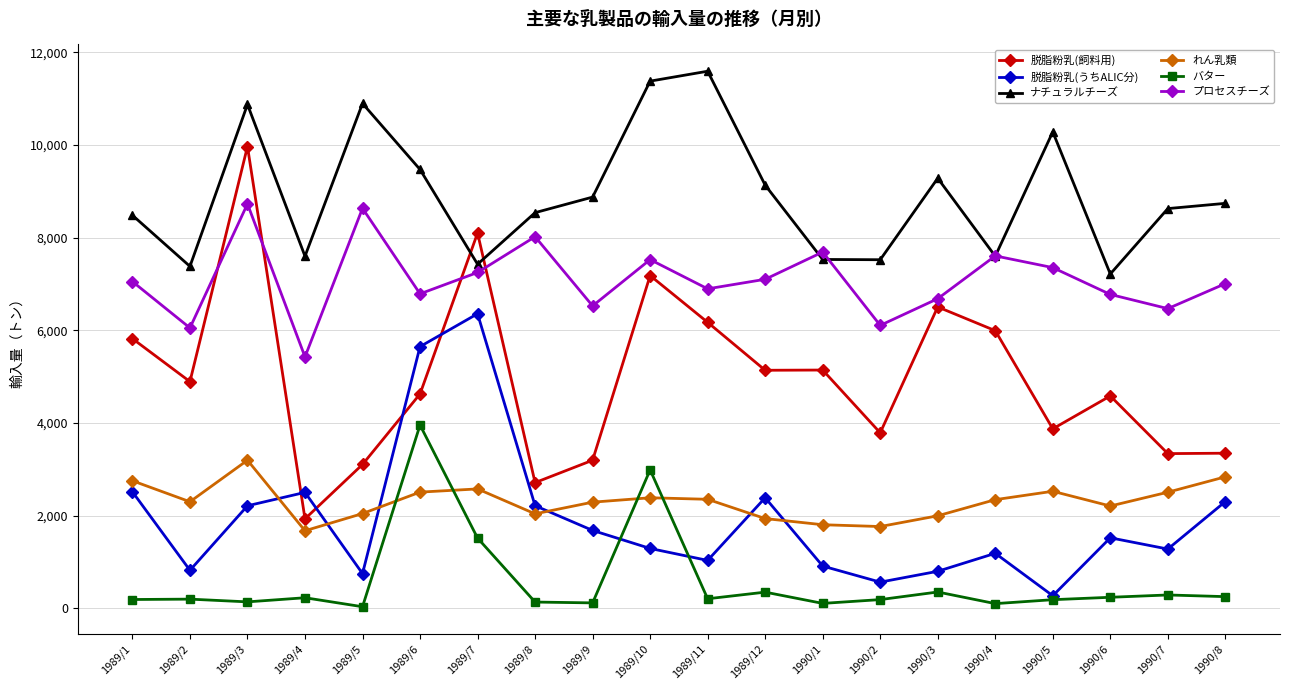

What is the maximum value for プロセスチーズ?

8729